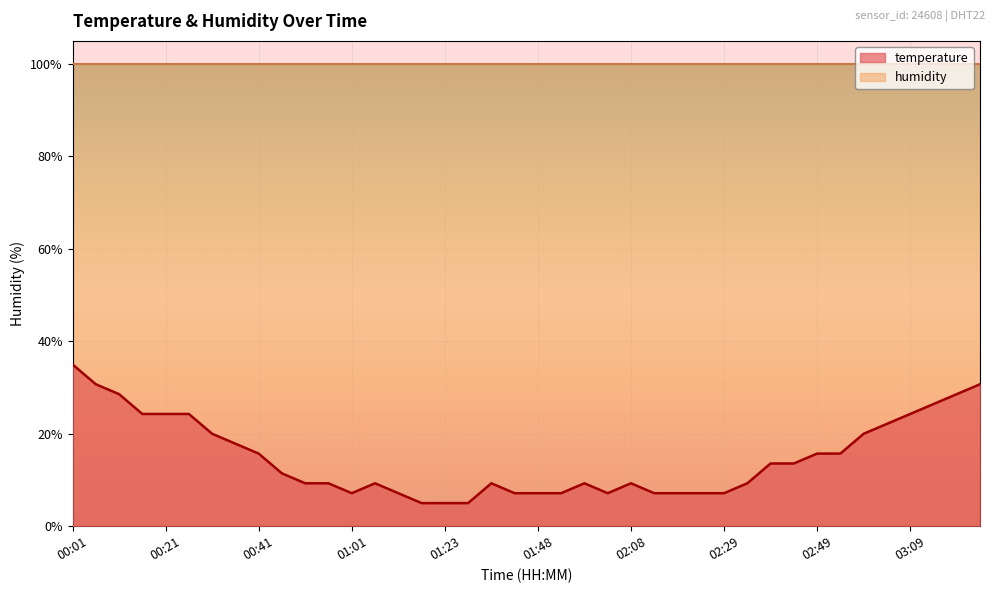

What is the value of the 40th point from the left?

30.7